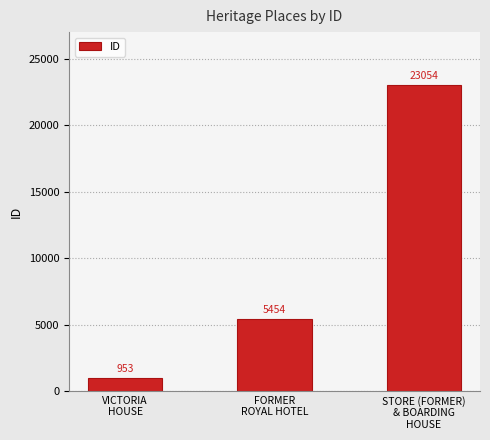

List the labels in order of value, smallest first.

VICTORIA
HOUSE, FORMER
ROYAL HOTEL, STORE (FORMER)
& BOARDING
HOUSE